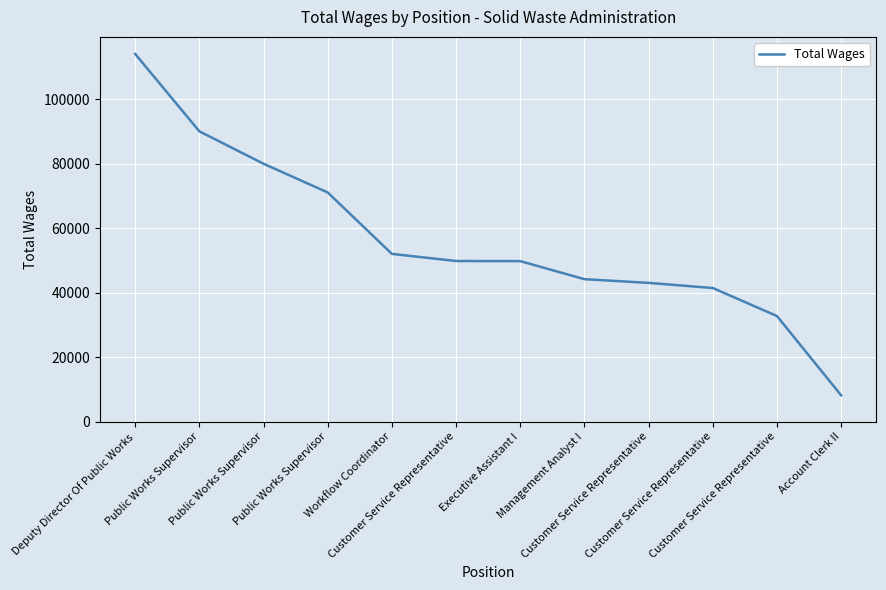

The chart shows a value of 52034 at Workflow Coordinator. True or false?

True